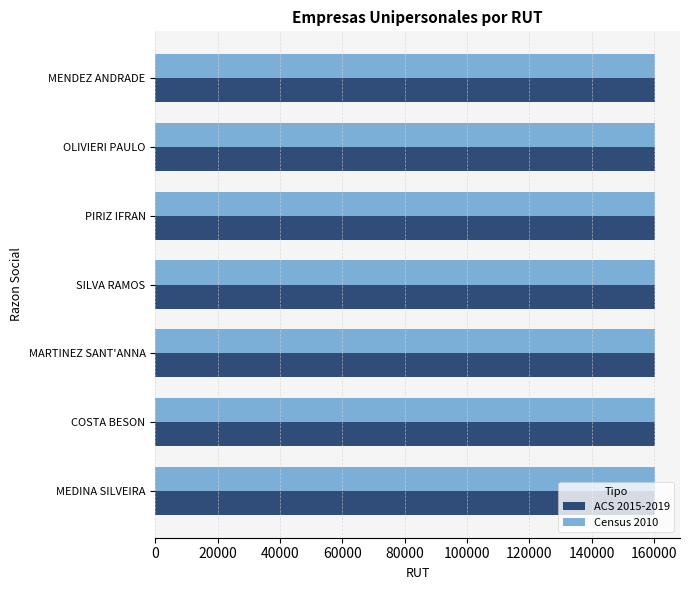

What is the total value across all series at SILVA RAMOS?

320687.8